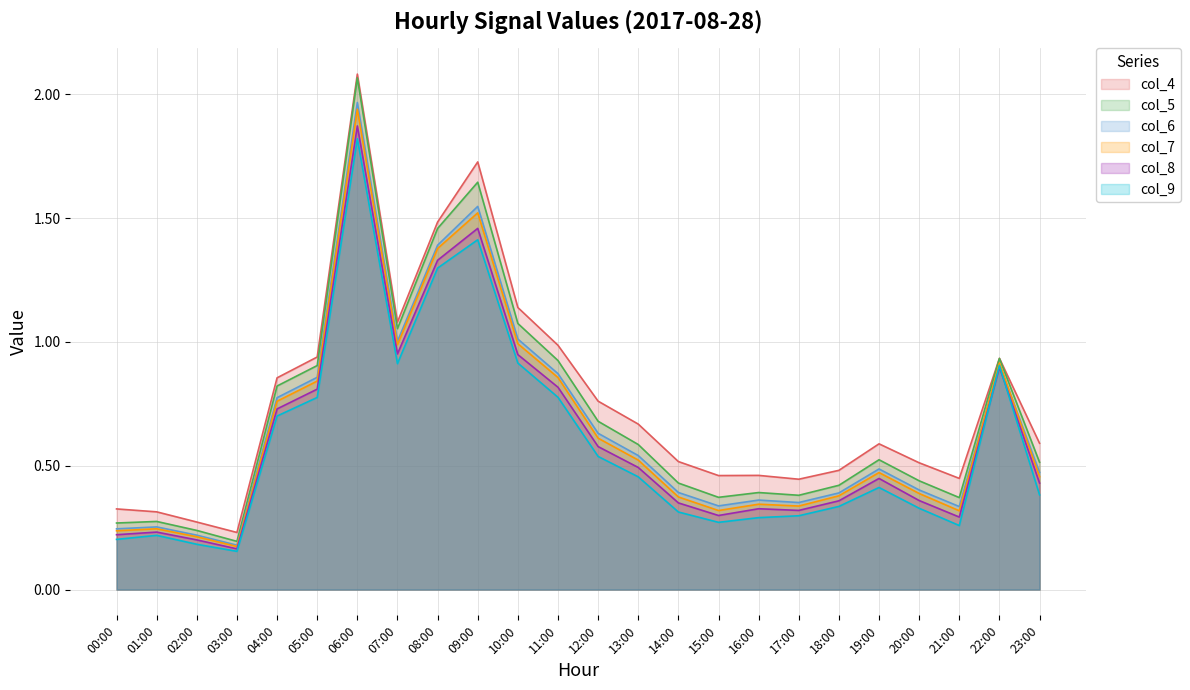

Which series changed the most between 06:00 and 19:00?

col_5